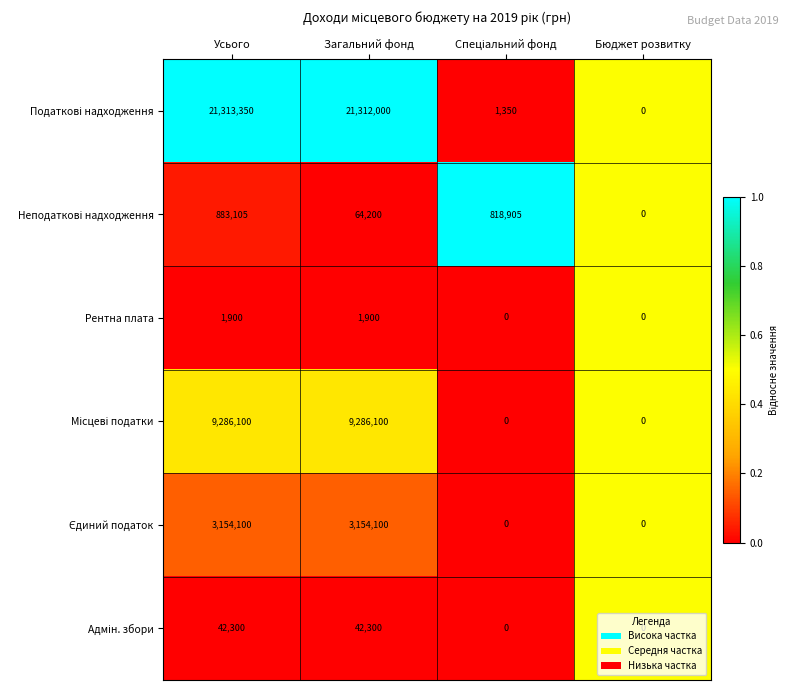

Is it true that Рентна плата equals 1900 at Загальний фонд?

True